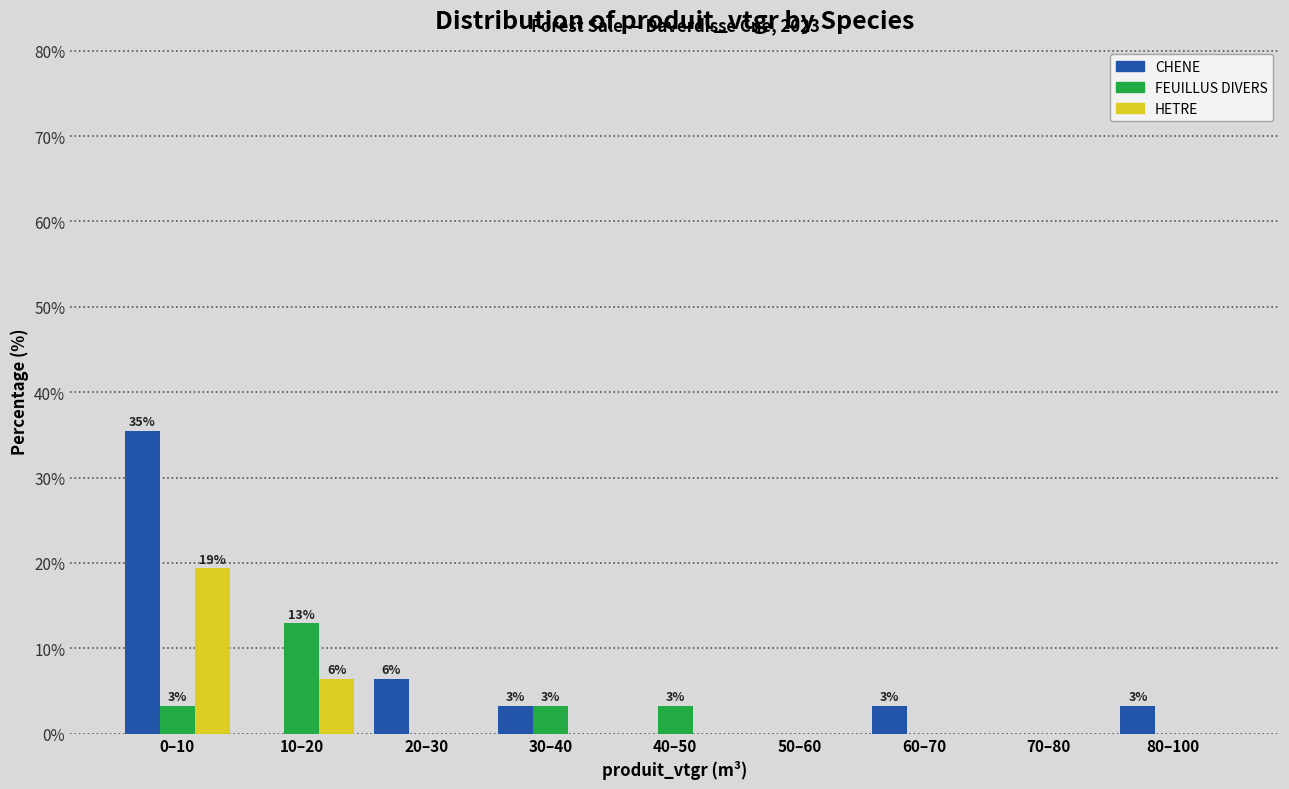

Reading left to right, list all the values displayed in this chart.

CHENE: 0–10=35.5	10–20=0.0	20–30=6.5	30–40=3.2	40–50=0.0	50–60=0.0	60–70=3.2	70–80=0.0	80–100=3.2
FEUILLUS DIVERS: 0–10=3.2	10–20=12.9	20–30=0.0	30–40=3.2	40–50=3.2	50–60=0.0	60–70=0.0	70–80=0.0	80–100=0.0
HETRE: 0–10=19.4	10–20=6.5	20–30=0.0	30–40=0.0	40–50=0.0	50–60=0.0	60–70=0.0	70–80=0.0	80–100=0.0